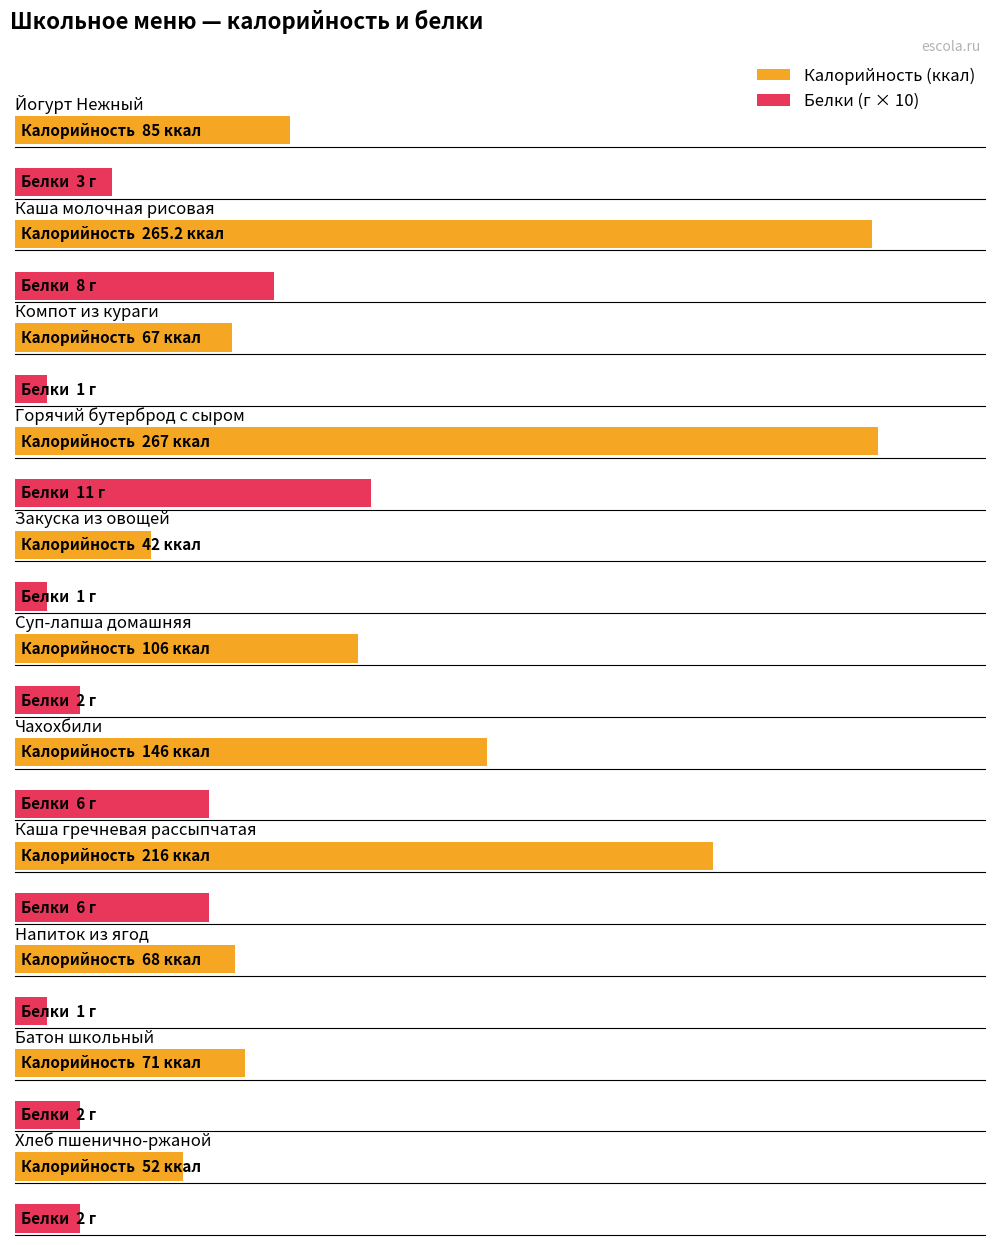

What is the sum of the Белки values at Каша гречневая рассыпчатая and Горячий бутерброд с сыром?

17.0